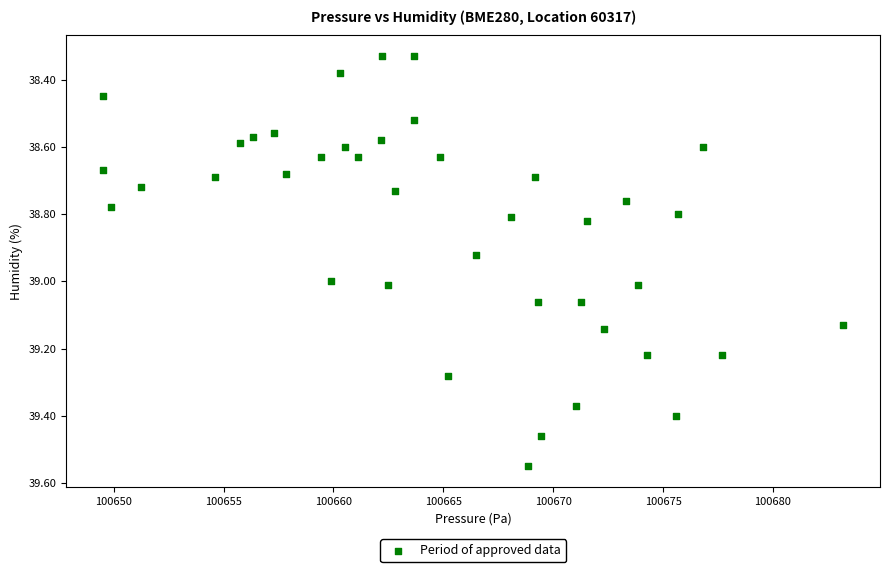

What is the range of X values (max minus min)?

33.7